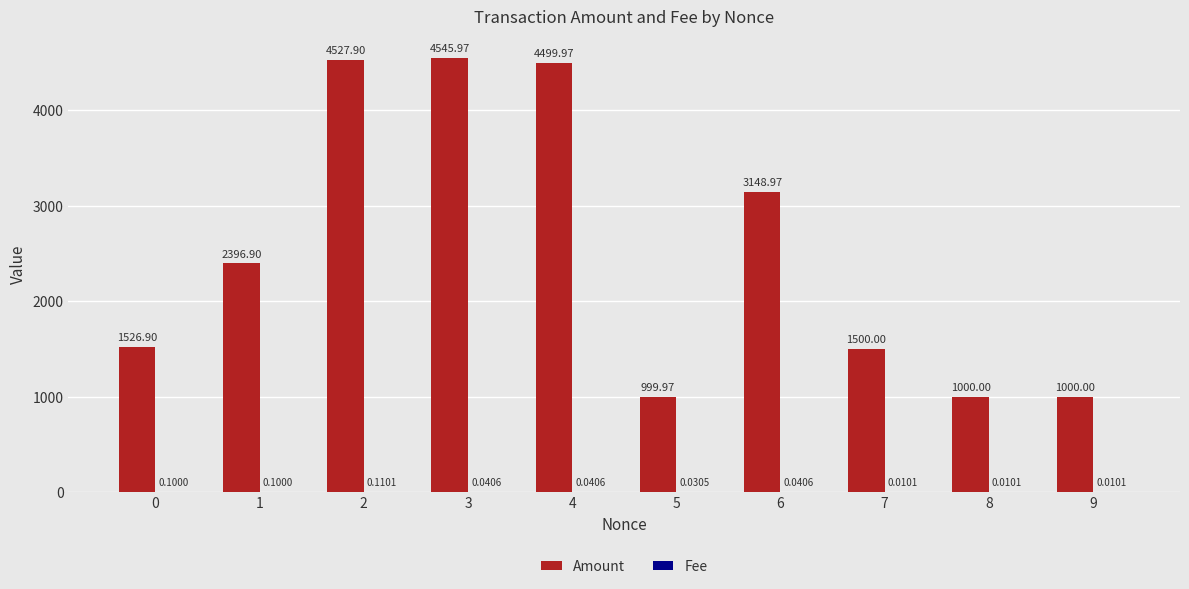

The Amount series shows 569.2 at 8. True or false?

False